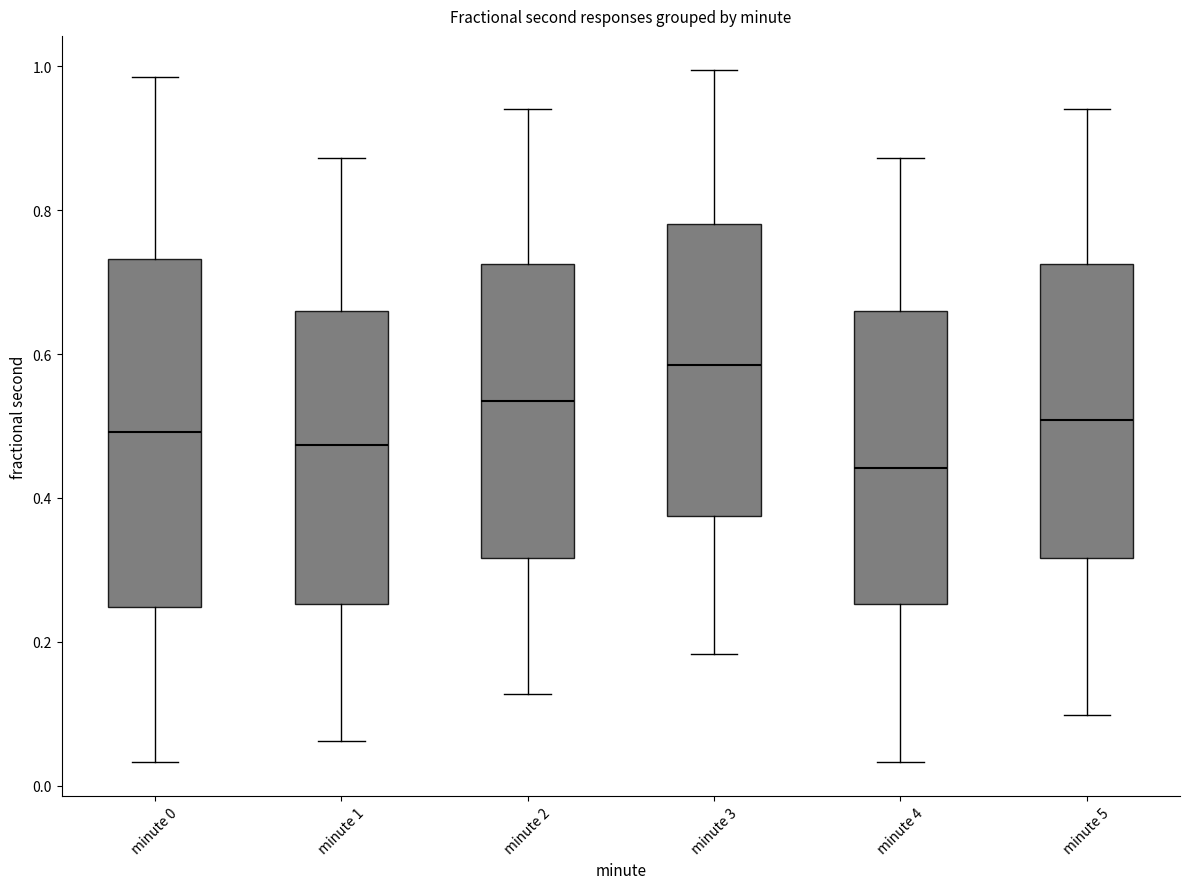

Reading left to right, read every box against the y-axis: the position of its median line, the range the box covers, and the ends of its whiskers. The values are not printed on the chart, so give them approximately, as read against the axis.

minute 0: median 0.50, box 0.24 to 0.74, whiskers 0.04 to 0.98
minute 1: median 0.48, box 0.26 to 0.66, whiskers 0.06 to 0.88
minute 2: median 0.54, box 0.32 to 0.72, whiskers 0.12 to 0.94
minute 3: median 0.58, box 0.38 to 0.78, whiskers 0.18 to 1.00
minute 4: median 0.44, box 0.26 to 0.66, whiskers 0.04 to 0.88
minute 5: median 0.50, box 0.32 to 0.72, whiskers 0.10 to 0.94